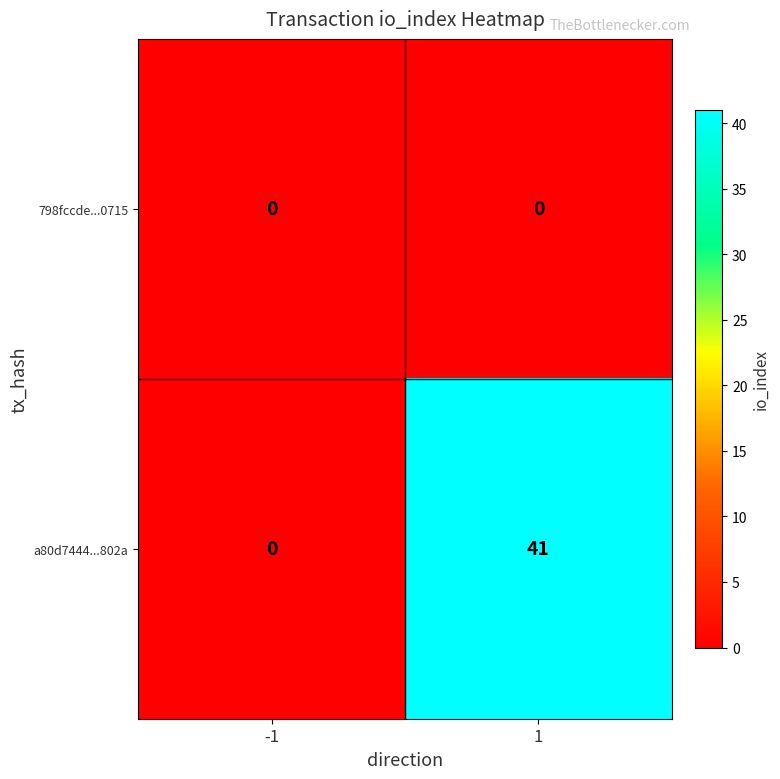

Reading left to right, transcribe all the data shown in this chart.

798fccde...0715: 0	0
a80d7444...802a: 0	41